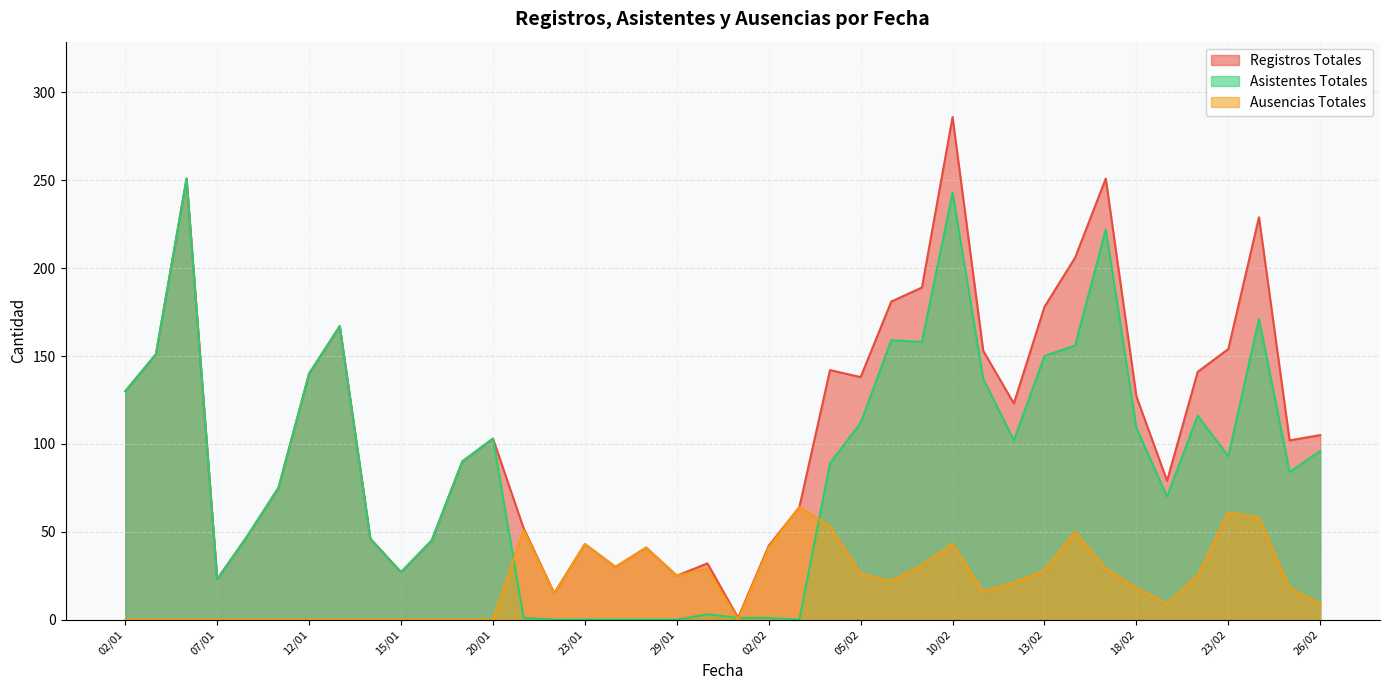

What is the average value of the Registros Totales series?

111